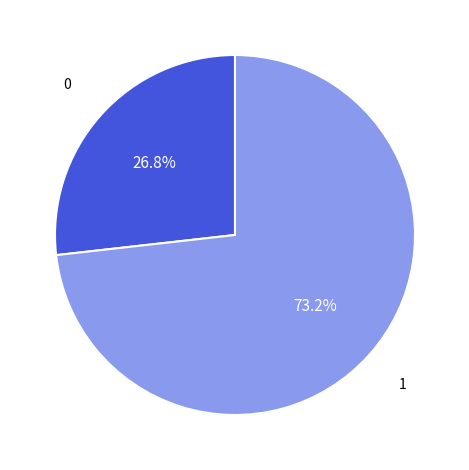

Is there a majority slice in this chart?

Yes